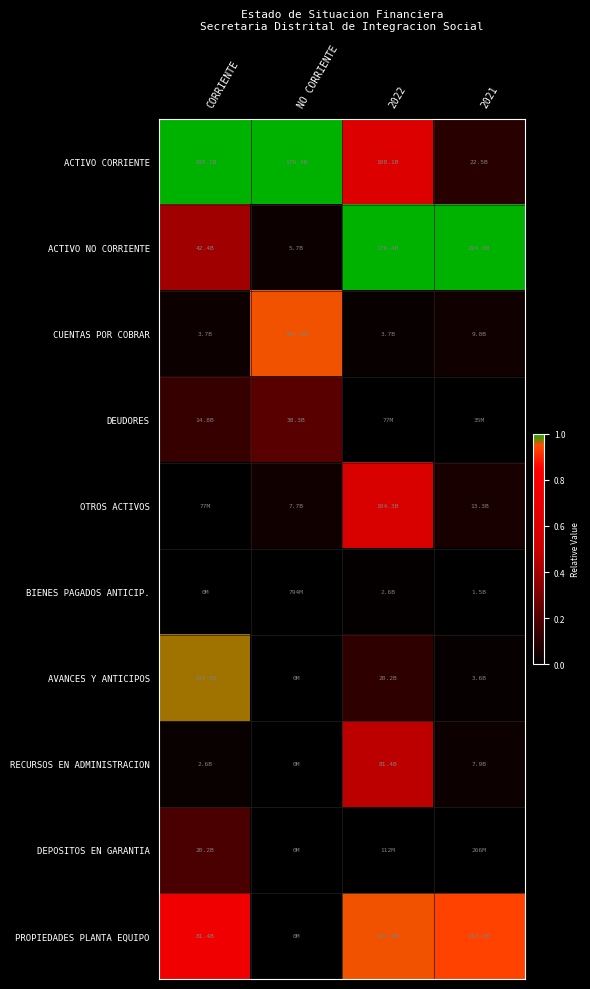

Rank the series at 2021 from lowest to highest value.

DEUDORES, DEPOSITOS EN GARANTIA, BIENES PAGADOS ANTICIP., AVANCES Y ANTICIPOS, RECURSOS EN ADMINISTRACION, CUENTAS POR COBRAR, OTROS ACTIVOS, ACTIVO CORRIENTE, PROPIEDADES PLANTA EQUIPO, ACTIVO NO CORRIENTE